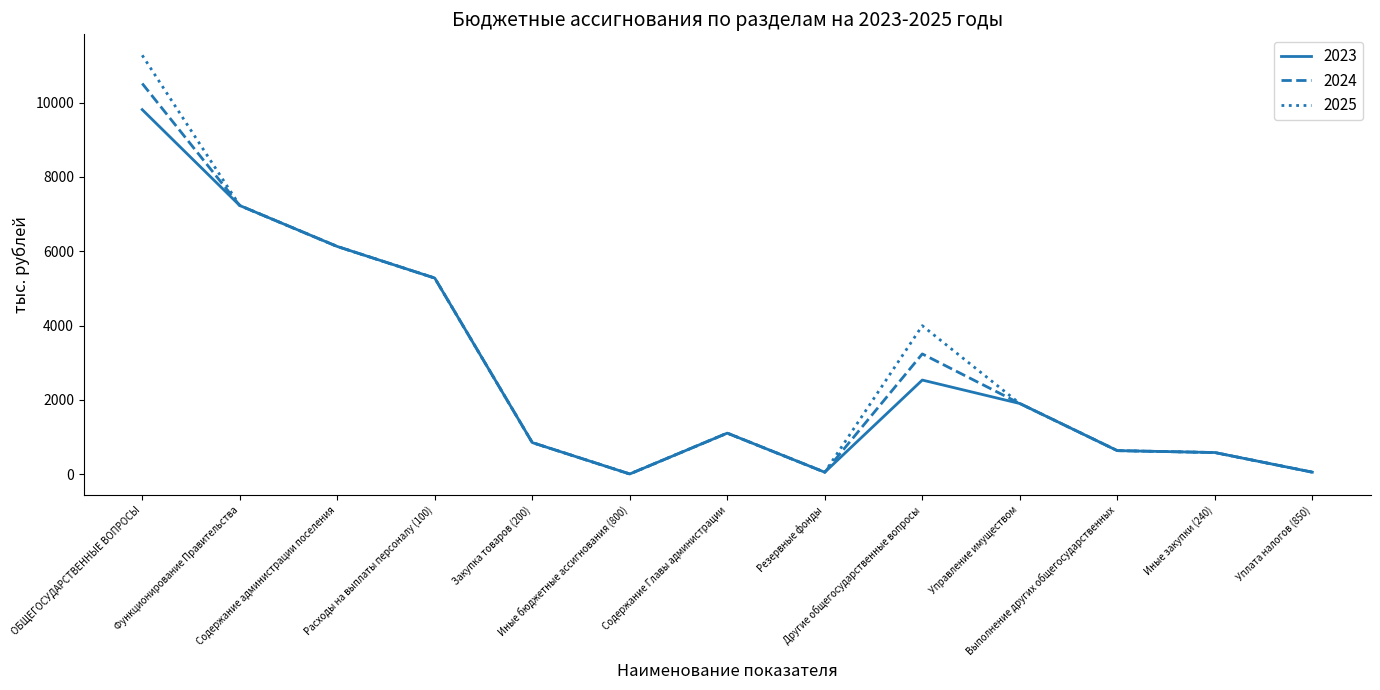

Which series has the widest spread of values?

2025